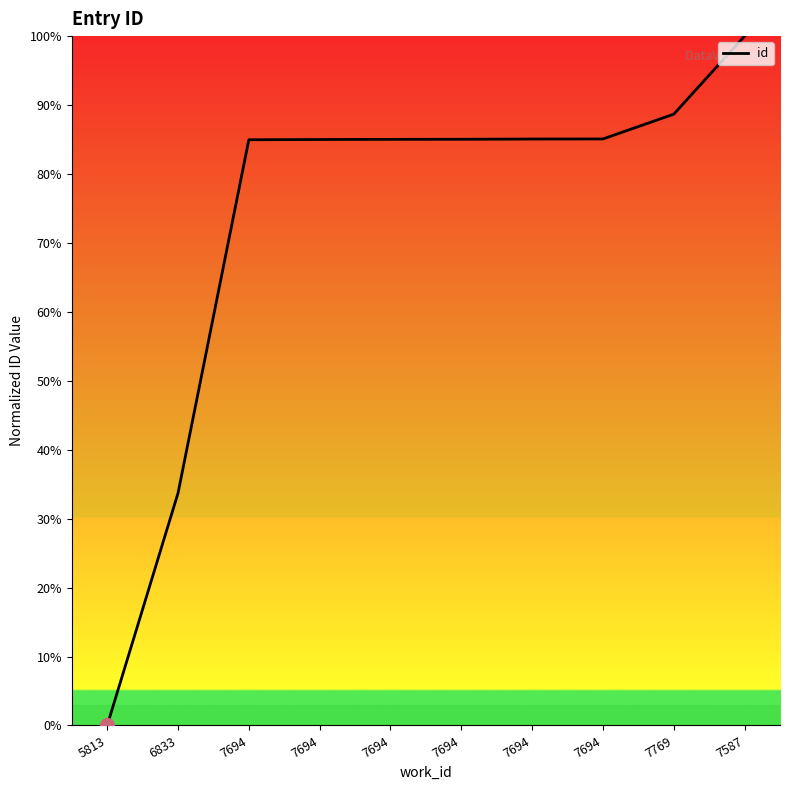

True or false: there are more than 2 points higher than both neighbors.

False